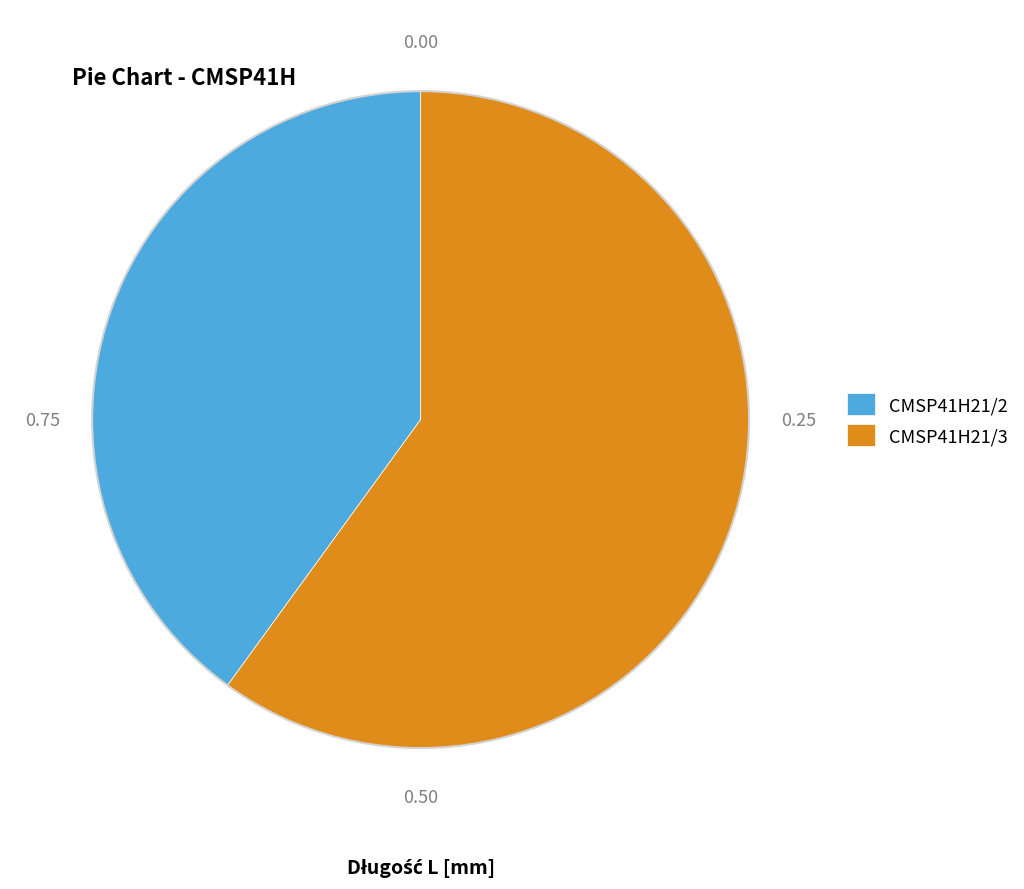

Which has a higher value, CMSP41H21/2 or CMSP41H21/3?

CMSP41H21/3